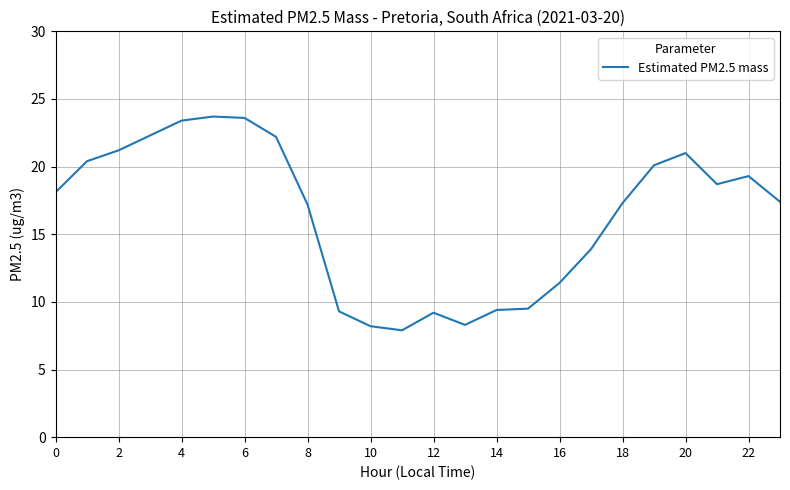

What is the maximum value shown in the chart?

23.7